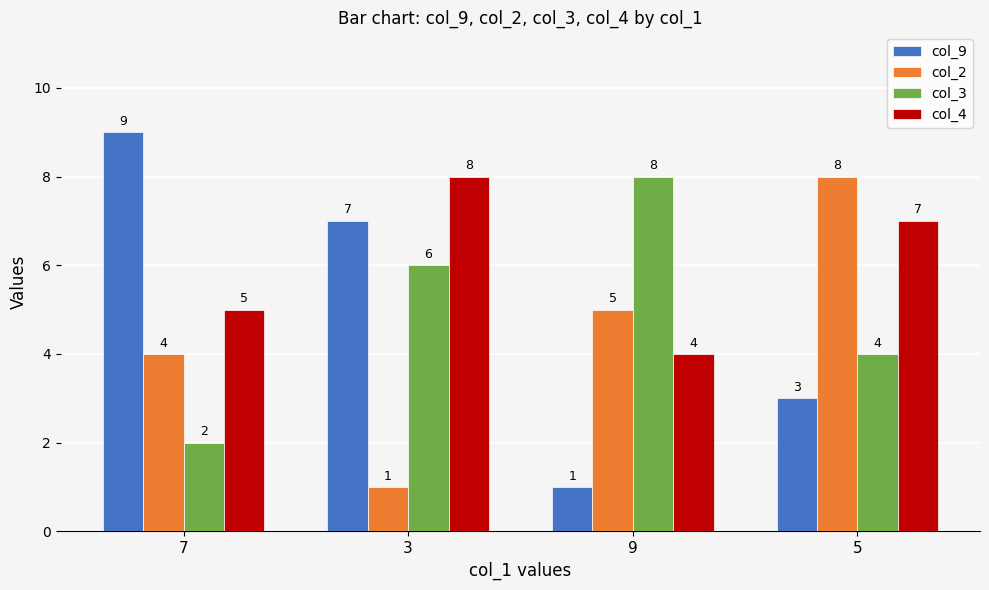

At which label does col_9 first exceed 7?

7